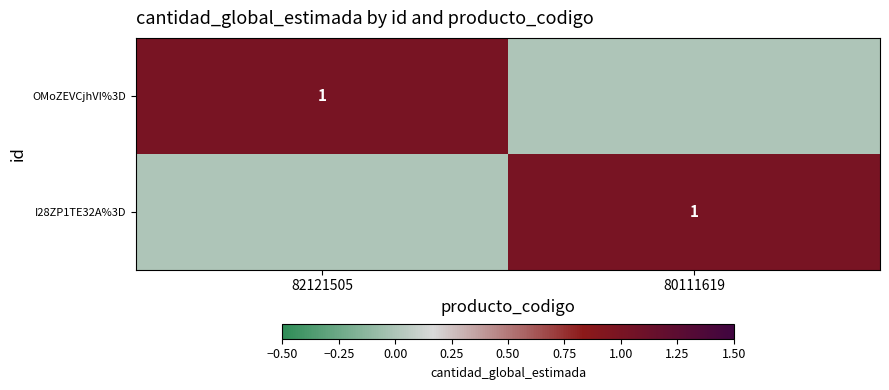

Is it true that I28ZP1TE32A%3D equals 1 at 80111619?

True